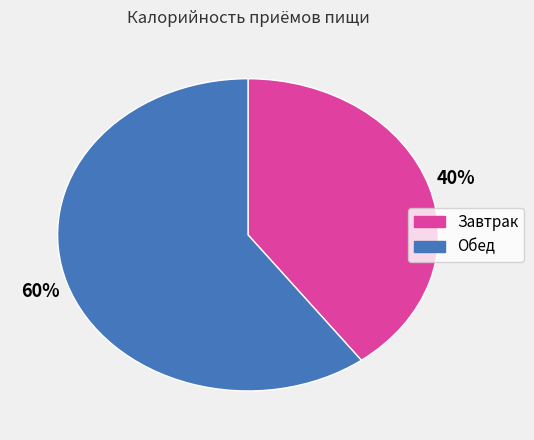

Does any single category account for the majority?

Yes